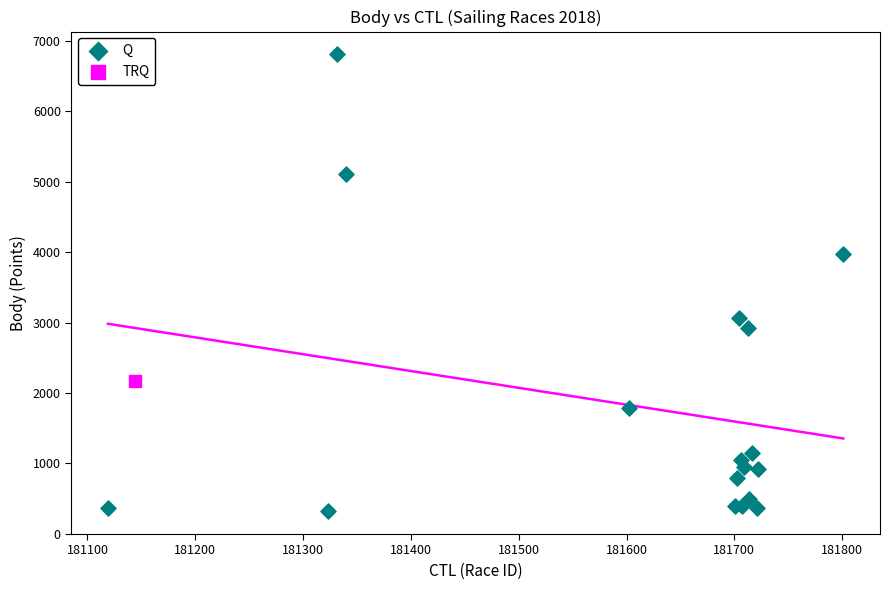

What are all the series names shown in the legend?

Q, TRQ